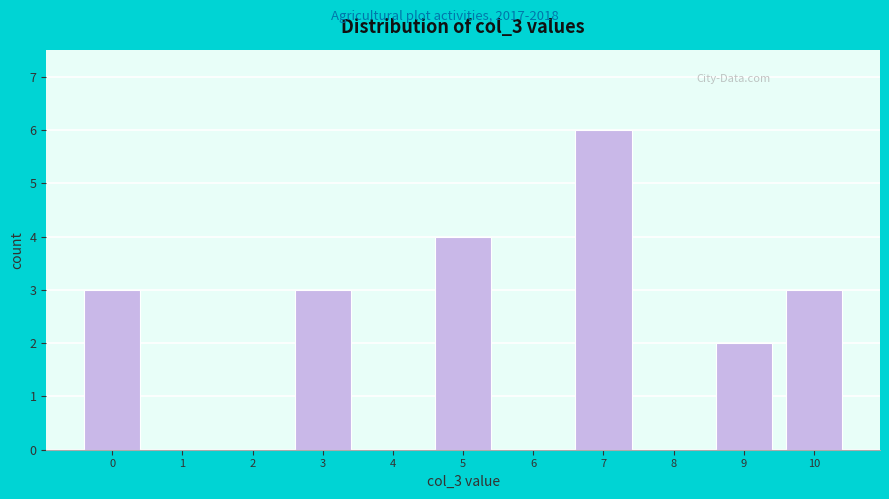

Reading left to right, transcribe this chart: for each bar, give the range it covers on the x-axis and its height. The values are not printed on the chart, so give them approximately, as read against the axis.

-0.5 to 0.5: 3
0.5 to 1.5: 0
1.5 to 2.5: 0
2.5 to 3.5: 3
3.5 to 4.5: 0
4.5 to 5.5: 4
5.5 to 6.5: 0
6.5 to 7.5: 6
7.5 to 8.5: 0
8.5 to 9.5: 2
9.5 to 10.5: 3